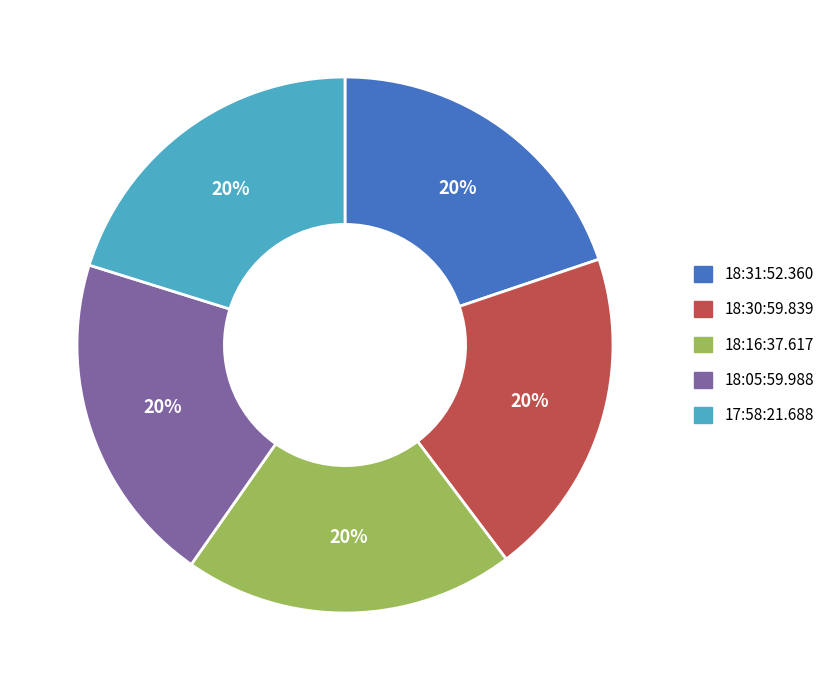

Is there a majority slice in this chart?

No